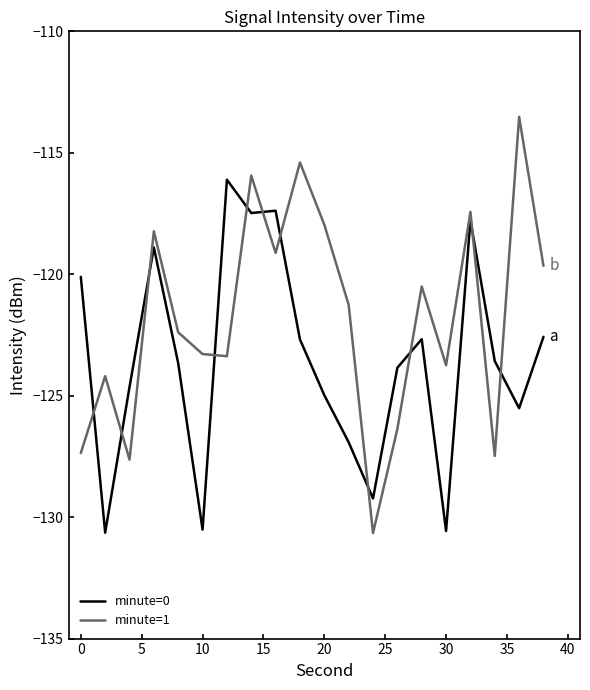

How many lines are shown in the chart?

2